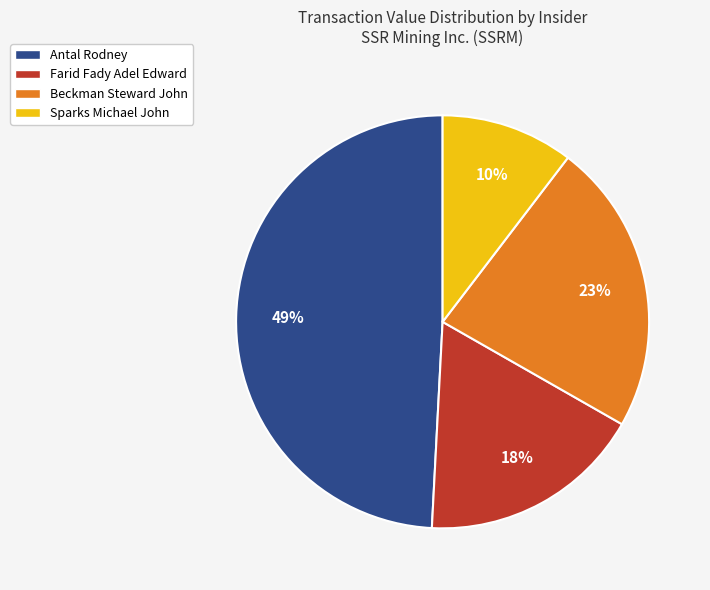

What percentage is the Antal Rodney slice, to the nearest percent?

49%